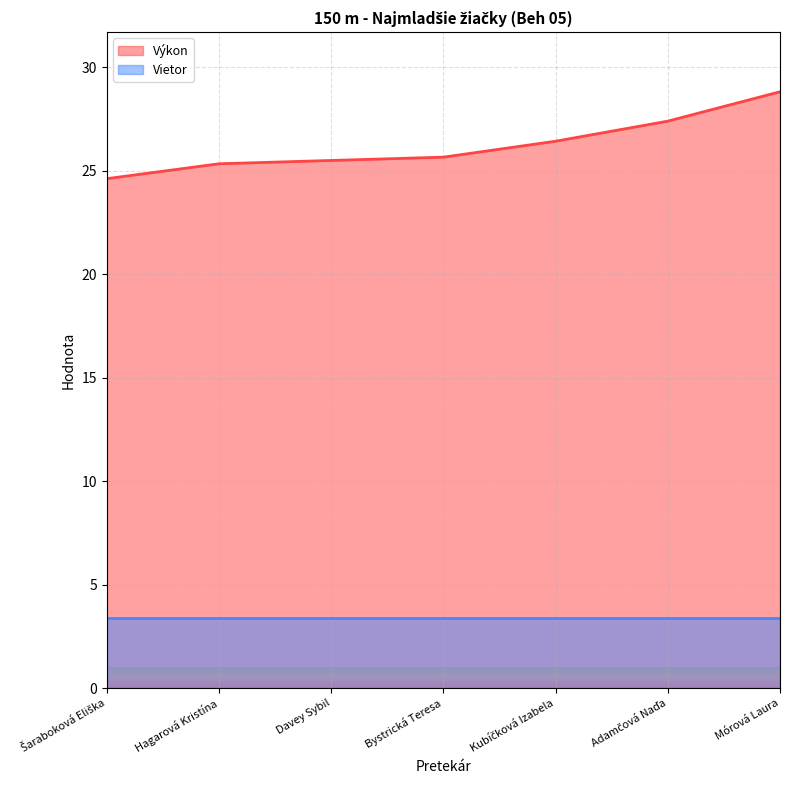

What is the difference between the maximum and minimum values?

4.2